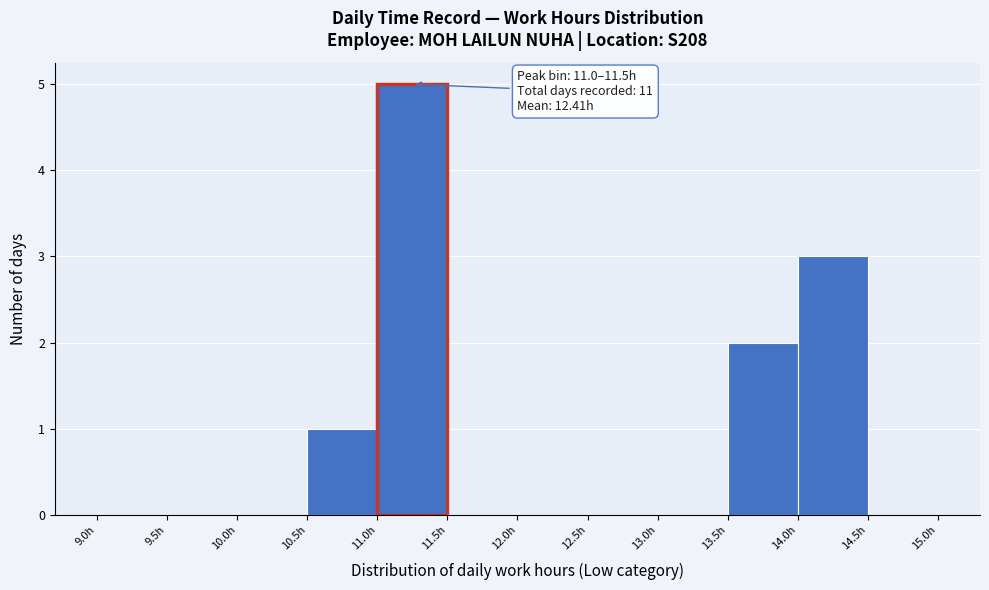

Over which range of the x-axis is the bar tallest?

11.0 to 11.5